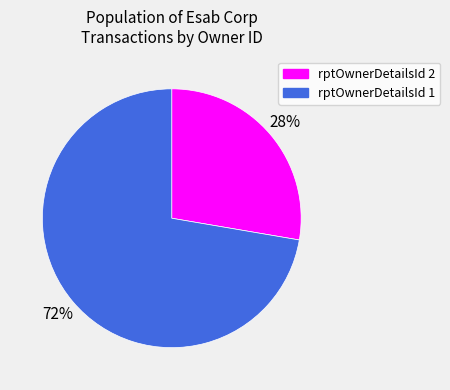

Rank the categories by value from highest to lowest.

rptOwnerDetailsId 1, rptOwnerDetailsId 2